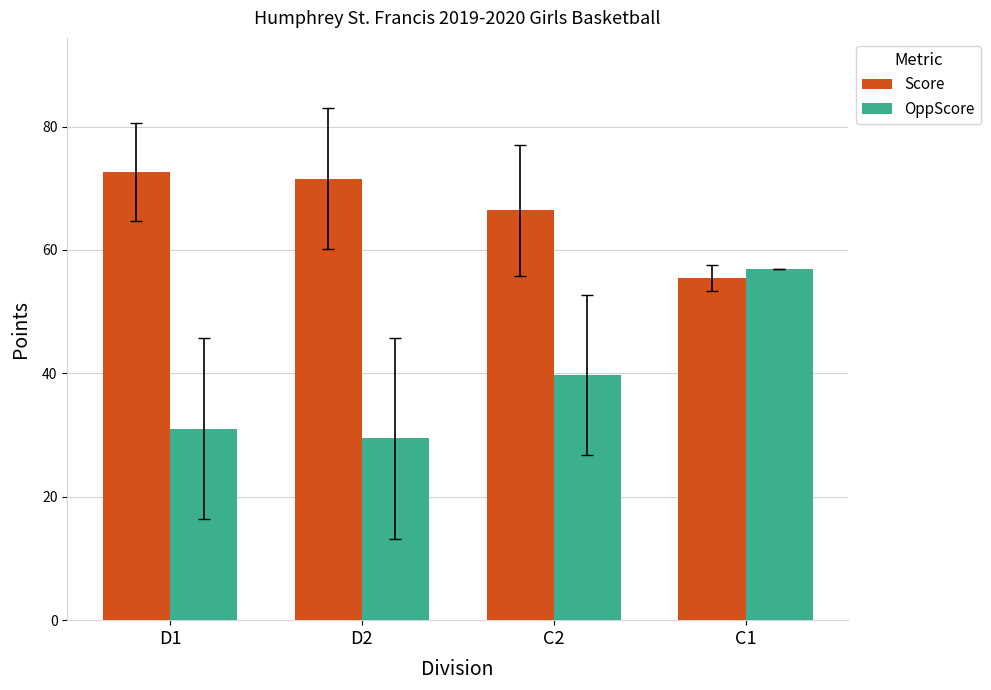

Where does the OppScore series first go above 39?

C2